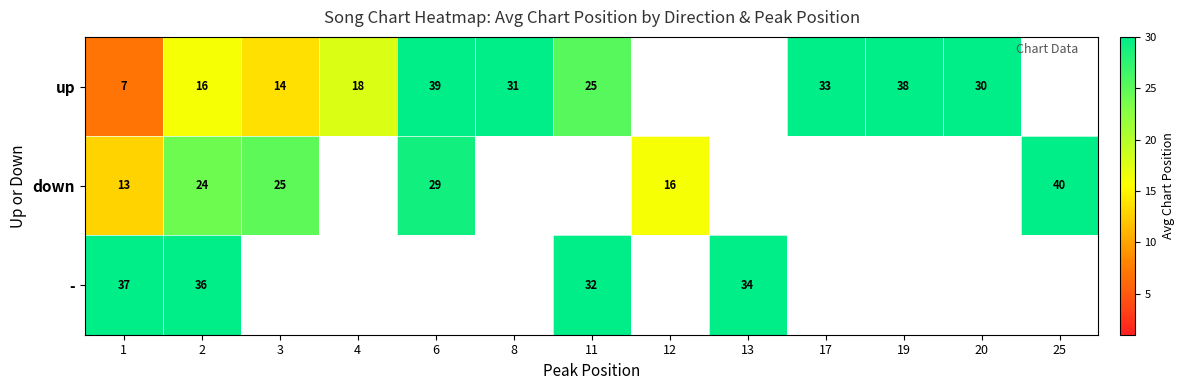

At 2, list the series in order from largest to smallest.

-, down, up